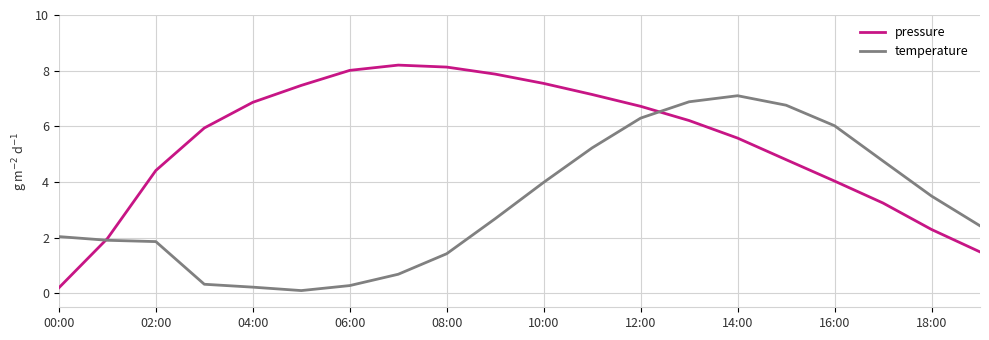

How many intersections are there between pressure and temperature?

2